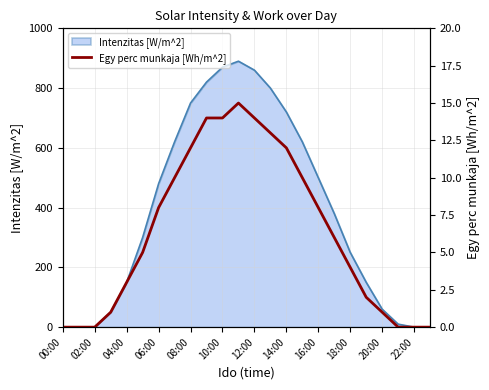

True or false: Intenzitas [W/m^2] has a value of -379 at 22:00.

False